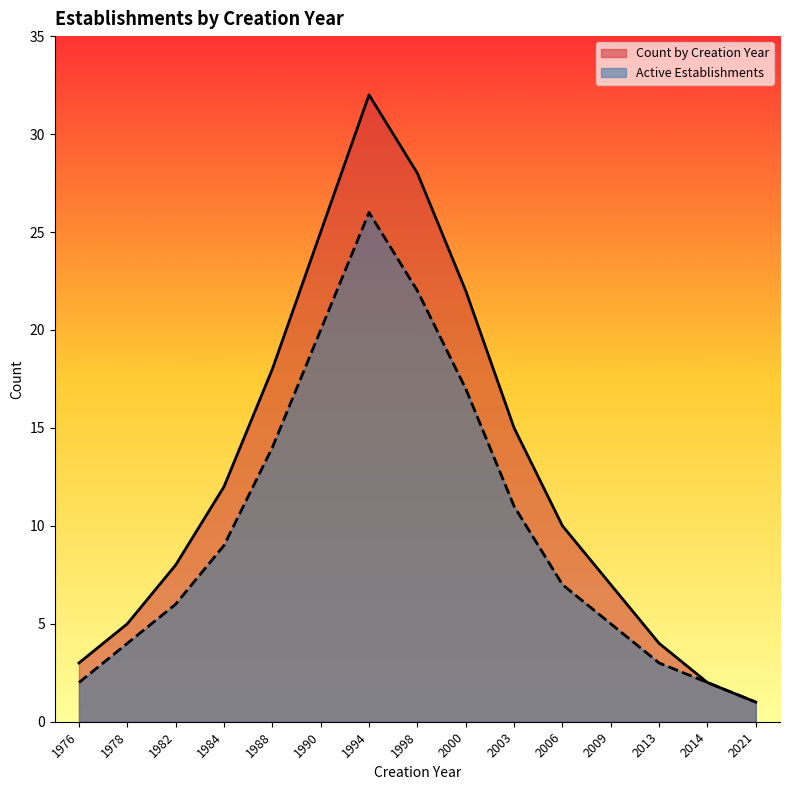

What is the lowest value of the Active Establishments series?

1